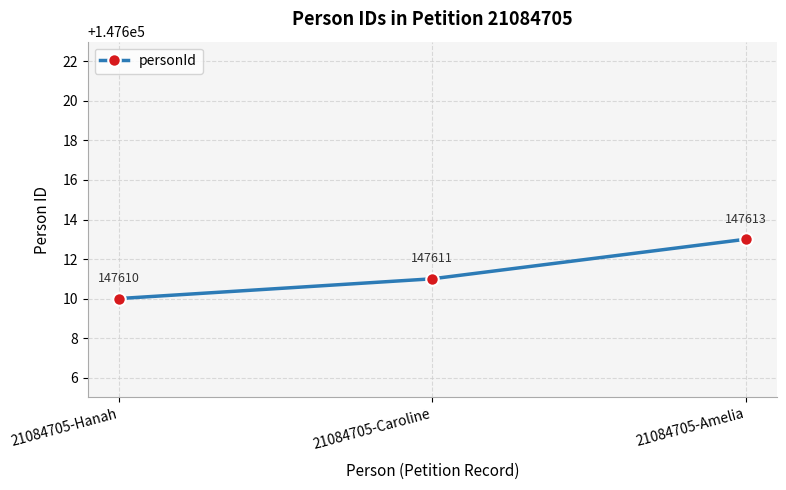

Which label corresponds to the largest value in the chart?

21084705-Amelia